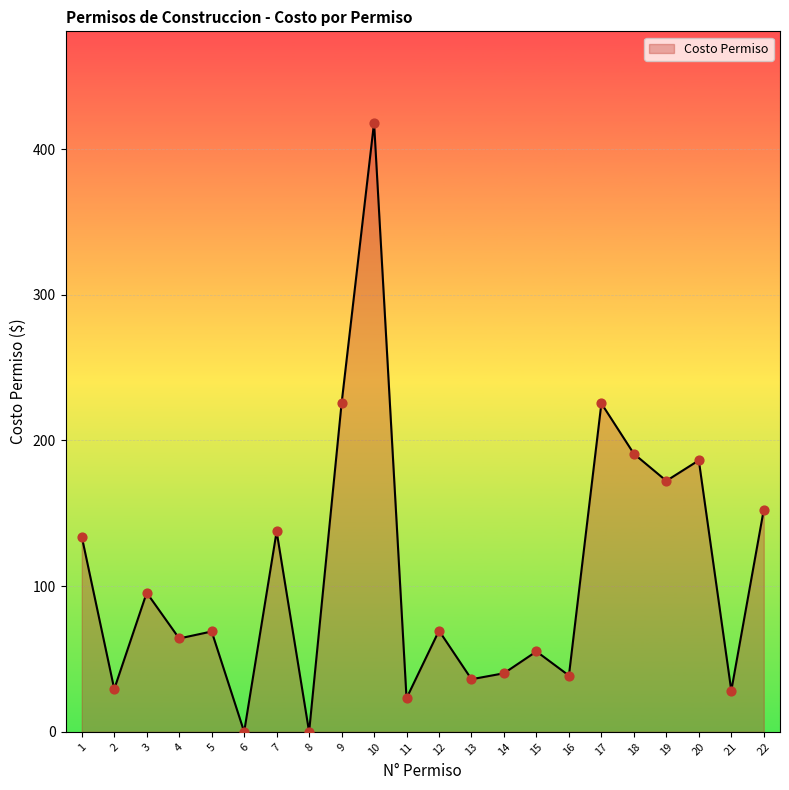

What is the ratio of the value at 13 to the value at 17?

0.2